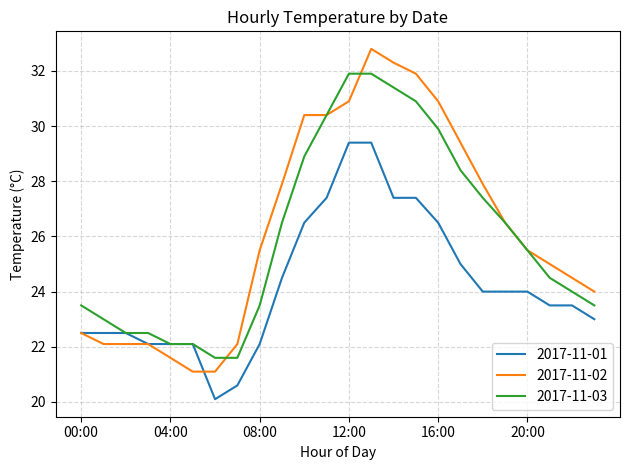

Reading right to left, extract all data points from this chart.

2017-11-01: 23.0	23.5	23.5	24.0	24.0	24.0	25.0	26.5	27.4	27.4	29.4	29.4	27.4	26.5	24.5	22.1	20.6	20.1	22.1	22.1	22.1	22.5	22.5	22.5
2017-11-02: 24.0	24.5	25.0	25.5	26.5	27.9	29.4	30.9	31.9	32.3	32.8	30.9	30.4	30.4	27.9	25.5	22.1	21.1	21.1	21.6	22.1	22.1	22.1	22.5
2017-11-03: 23.5	24.0	24.5	25.5	26.5	27.4	28.4	29.9	30.9	31.4	31.9	31.9	30.4	28.9	26.5	23.5	21.6	21.6	22.1	22.1	22.5	22.5	23.0	23.5